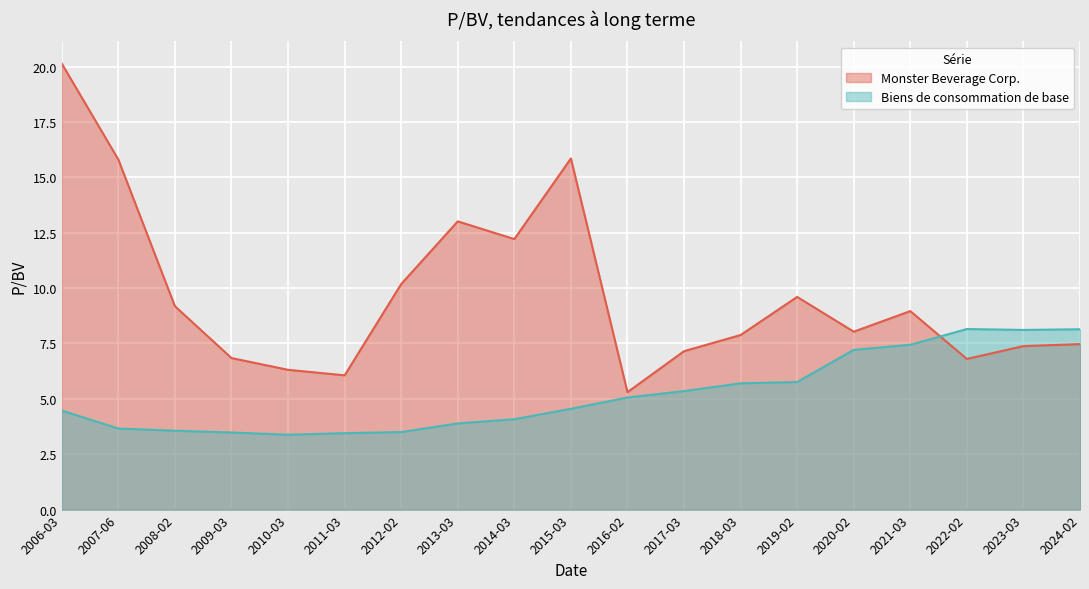

Which series has the widest spread of values?

Monster Beverage Corp.